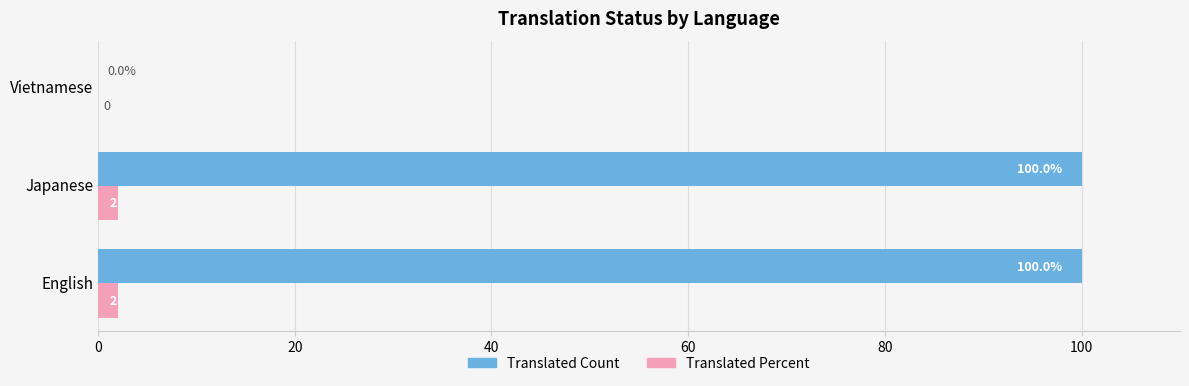

What are all the series names shown in the legend?

Translated Count, Translated Percent